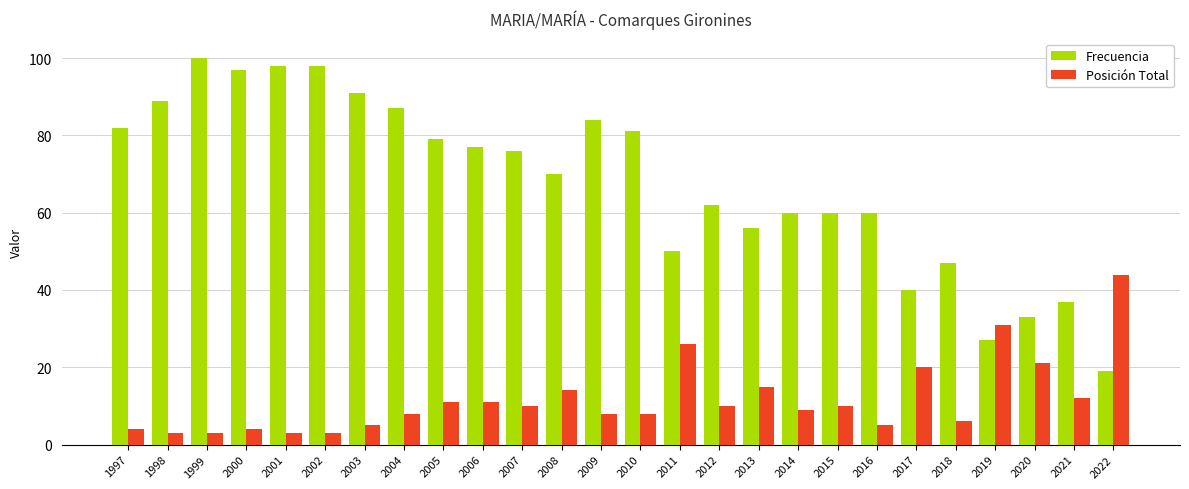

Are the bars horizontal?

No